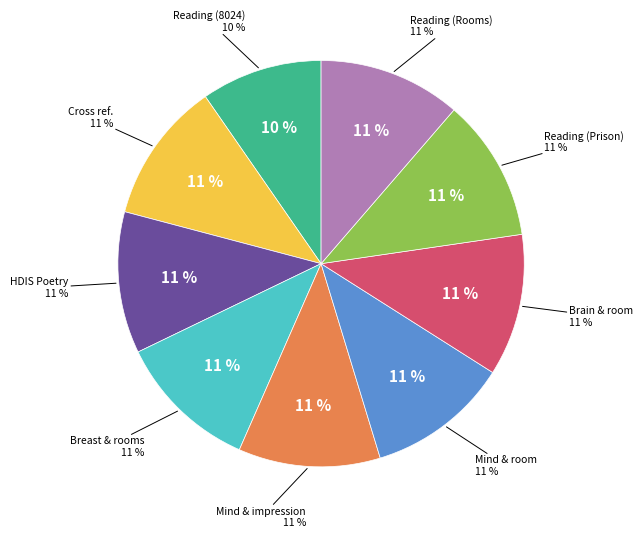

Is the sum of Searching mind and impression and Searching brain and room in HDIS greater than half?

No